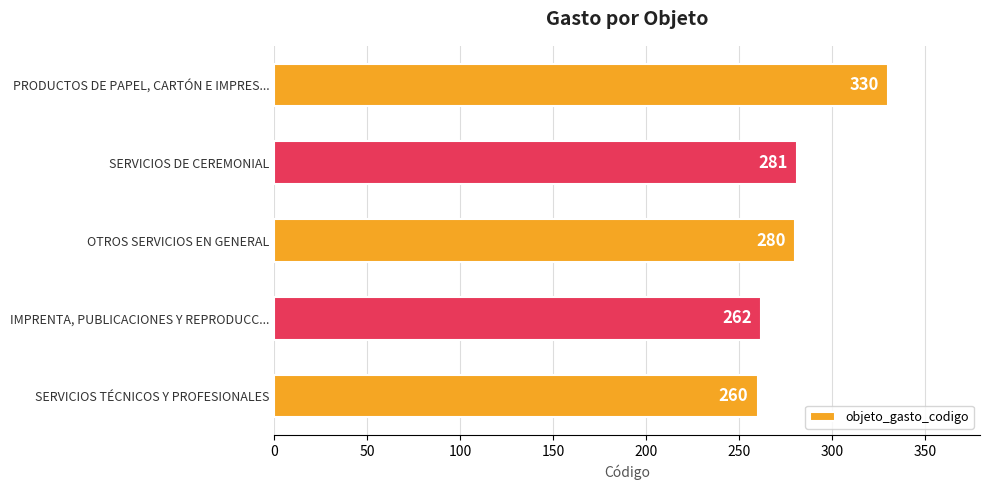

What is the difference between the maximum and minimum values?

70